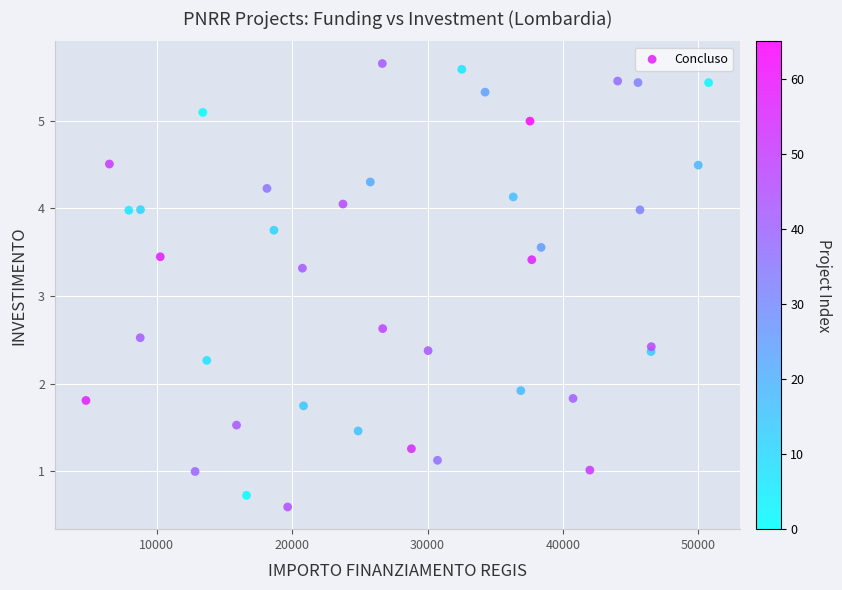

What is the range of X values (max minus min)?

45971.6